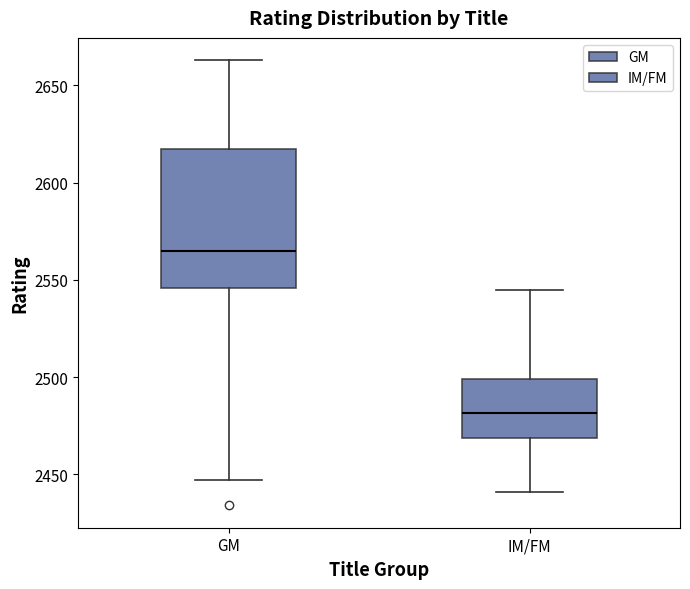

Reading left to right, transcribe this box plot: for each box, give where its median line is, the range the box spans, and where its two whiskers end, as read against the y-axis. The values are not printed on the chart, so give them approximately, as read against the axis.

GM: median 2565, box 2545 to 2620, whiskers 2445 to 2665
IM/FM: median 2480, box 2470 to 2500, whiskers 2440 to 2545